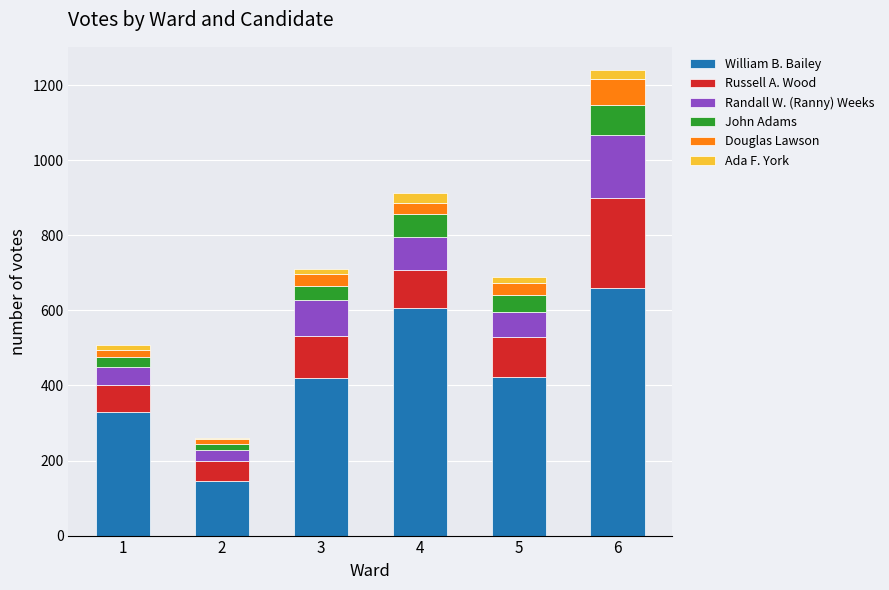

What is the difference between the maximum and second lowest values in the William B. Bailey series?

330